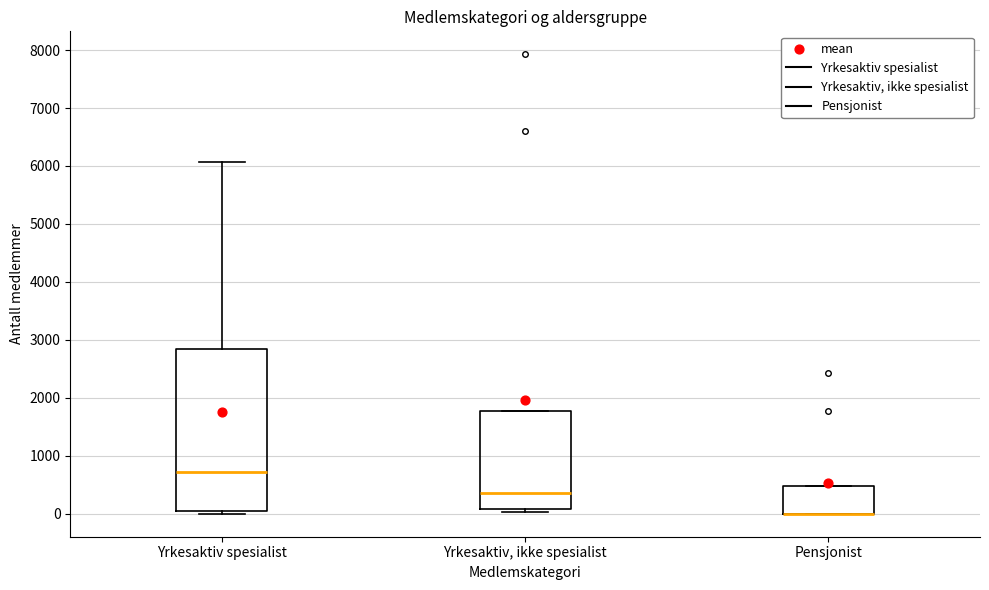

Reading left to right, read every box against the y-axis: the position of its median line, the range the box covers, and the ends of its whiskers. The values are not printed on the chart, so give them approximately, as read against the axis.

Yrkesaktiv spesialist: median 700, box 0 to 2900, whiskers 0 (just below the box's lower edge) to 6100
Yrkesaktiv, ikke spesialist: median 400, box 100 to 1800, whiskers 0 to 1800
Pensjonist: median 0 (drawn on the box's lower edge), box 0 to 500, whiskers 0 to 500